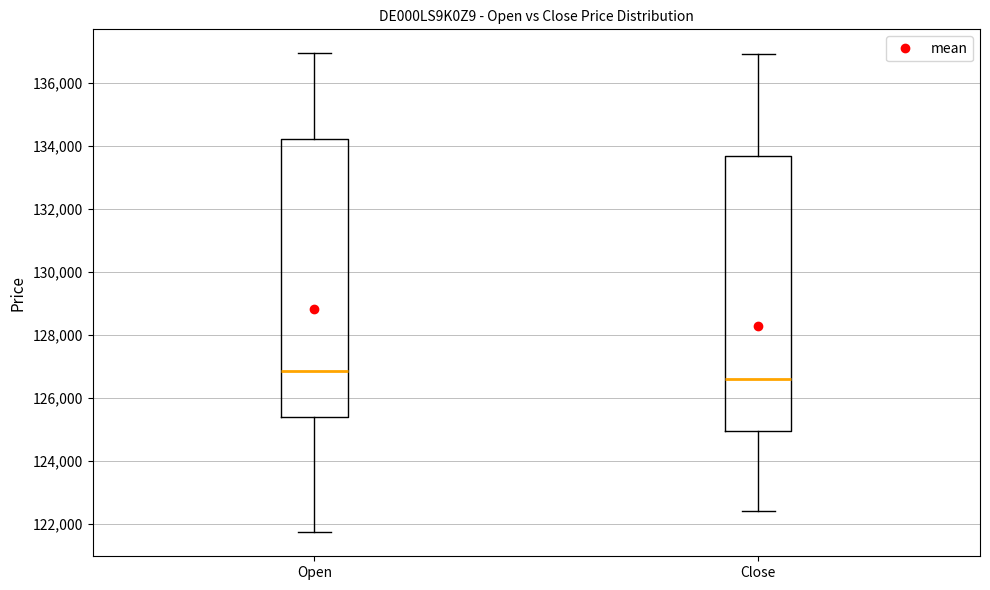

Where does the upper whisker of the box for Open end on the y-axis? The values are not printed on the chart, so give them approximately, as read against the axis.

137000